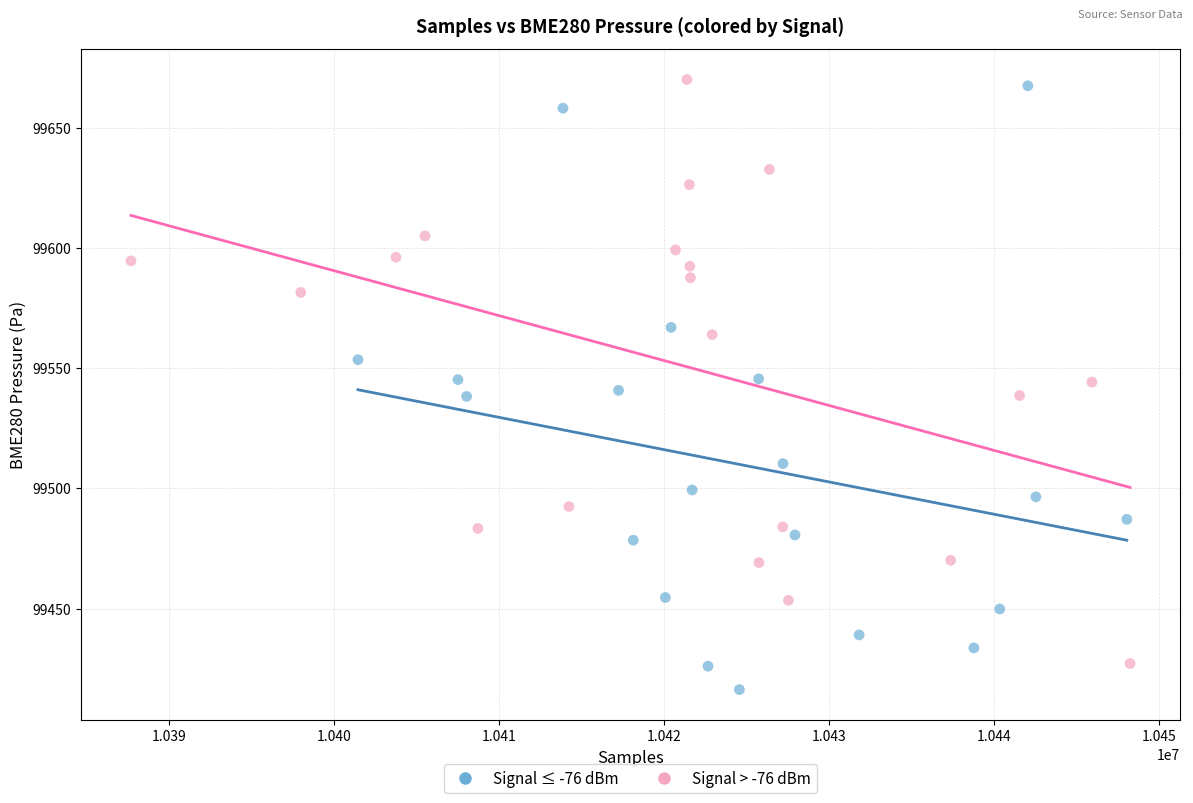

Which series has the widest spread of Y values?

Signal ≤ -76 dBm